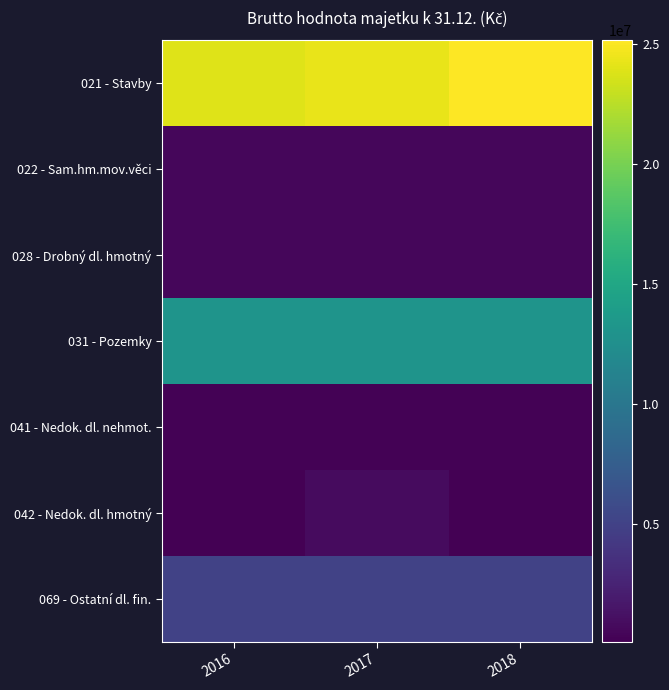

At which category is the sum across all series the highest?

2018